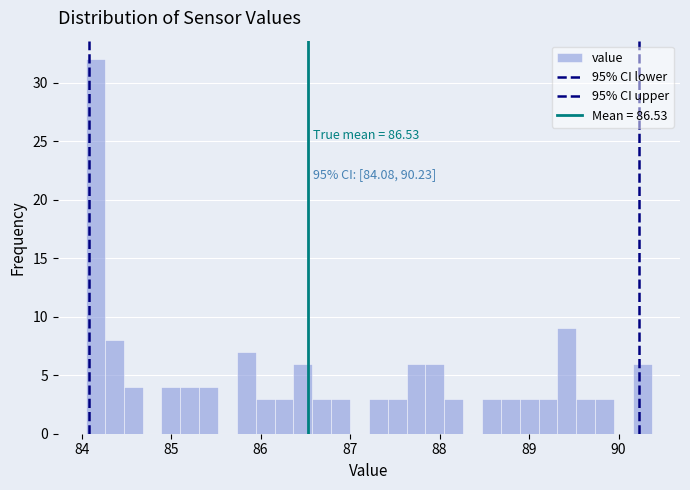

Around what value on the x-axis is the tallest bar? Give the approximate position of its centre, as read against the axis.

84.2